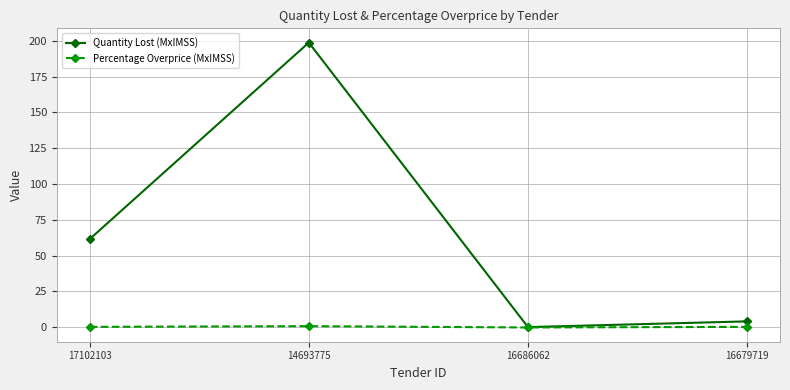

At which category does the chart reach its peak across all series?

14693775